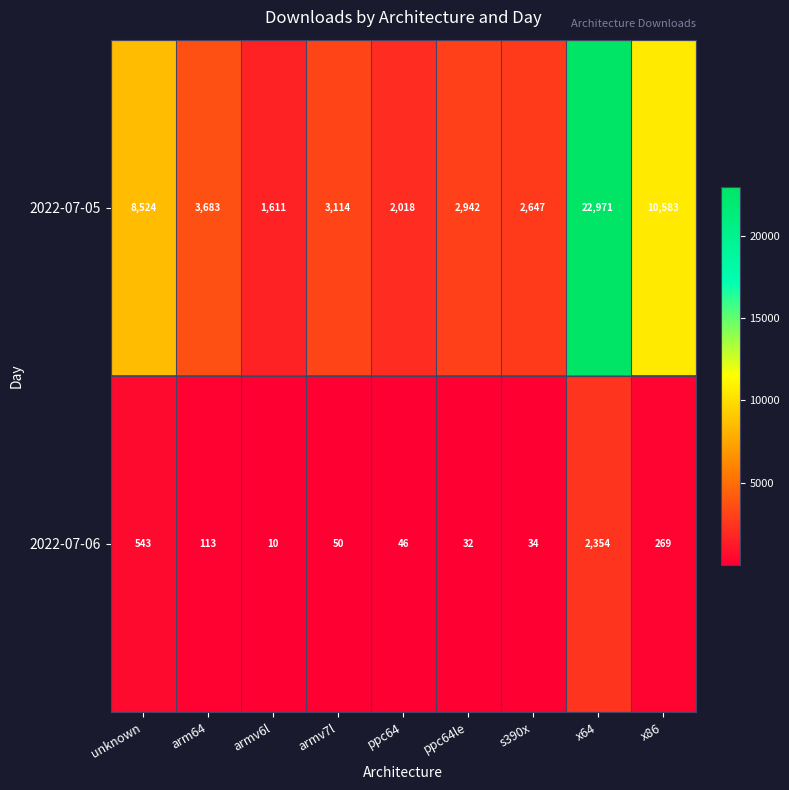

At which category does the chart reach its peak across all series?

x64